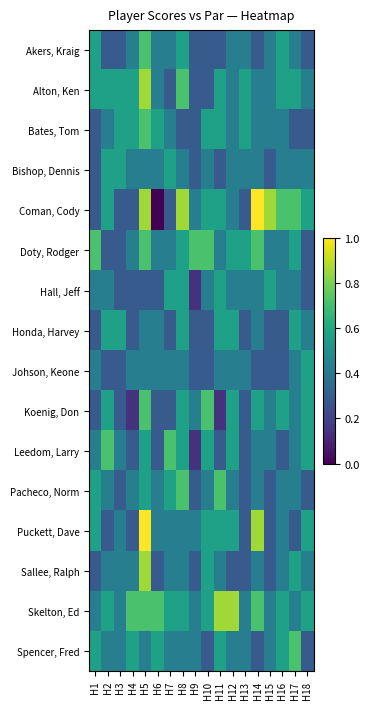

Which has a higher value, H12 or H4?

H12